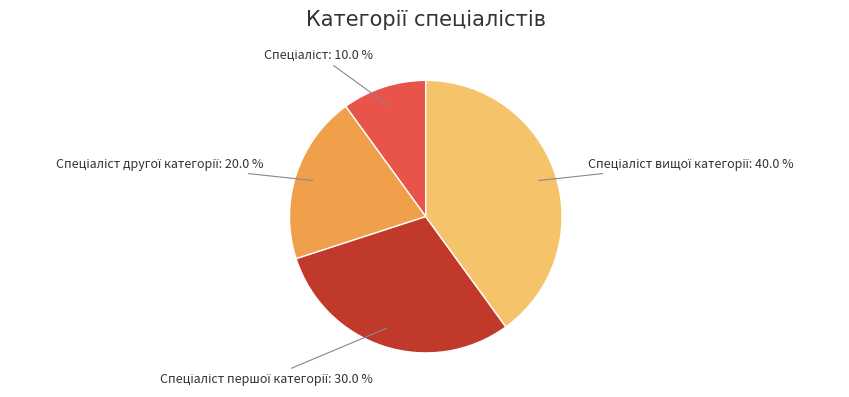

Is there any slice that represents more than half of the pie?

No